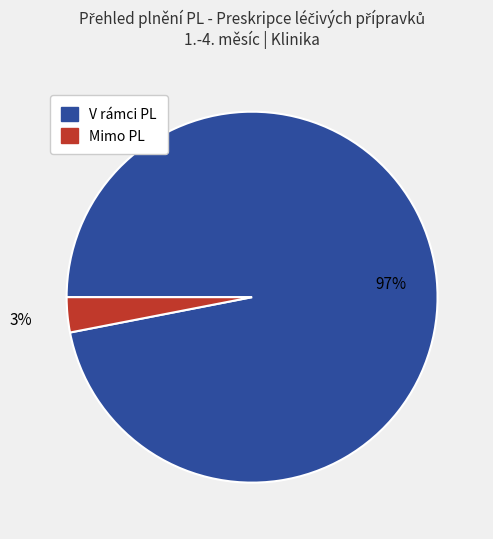

To the nearest percent, what is the difference between the largest and smallest slice percentages?

94%